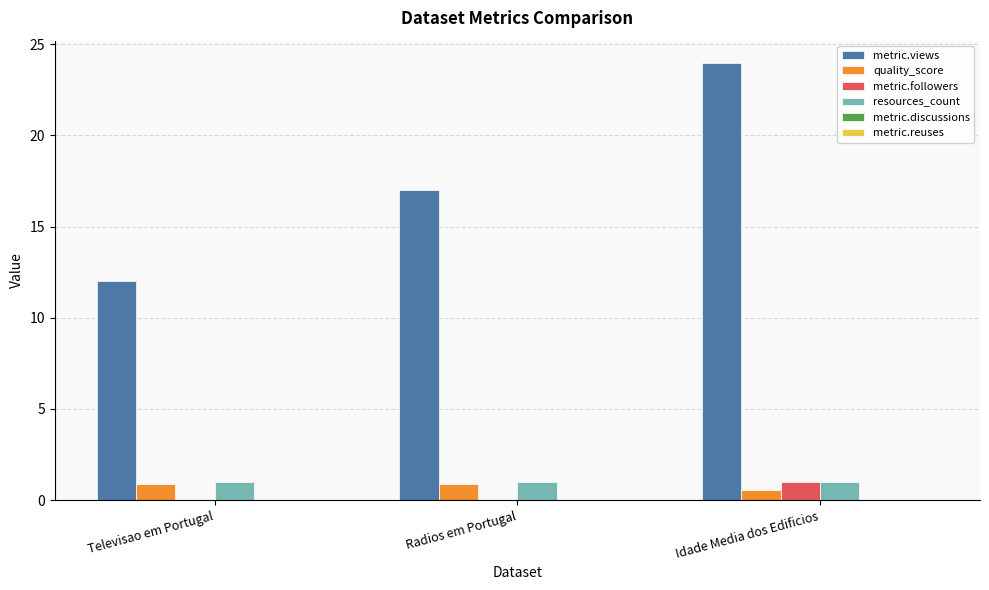

What is the spread (max minus min) of values at Radios em Portugal?

17.0